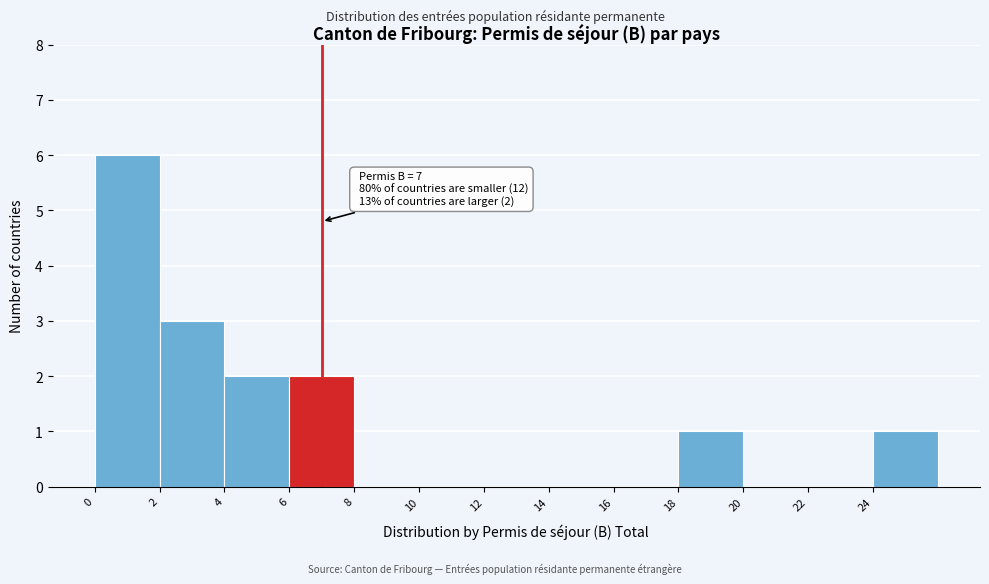

Which range on the x-axis has the tallest bar?

0 to 2